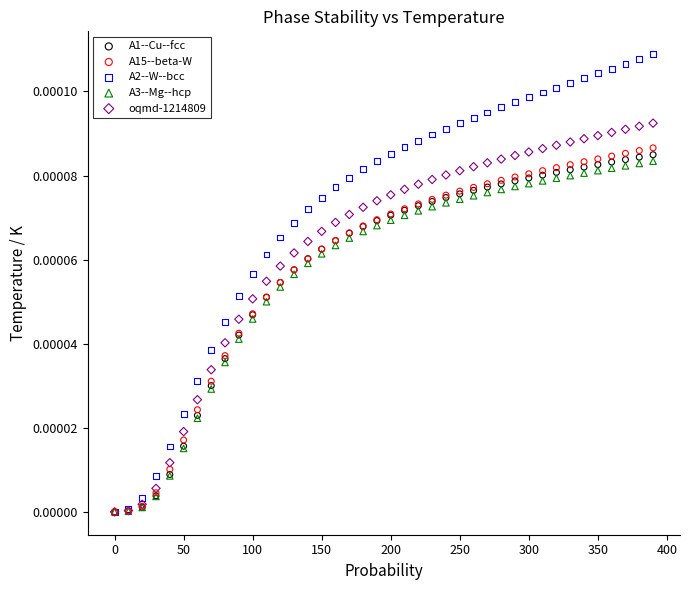

What are all the series names shown in the legend?

A1--Cu--fcc, A15--beta-W, A2--W--bcc, A3--Mg--hcp, oqmd-1214809